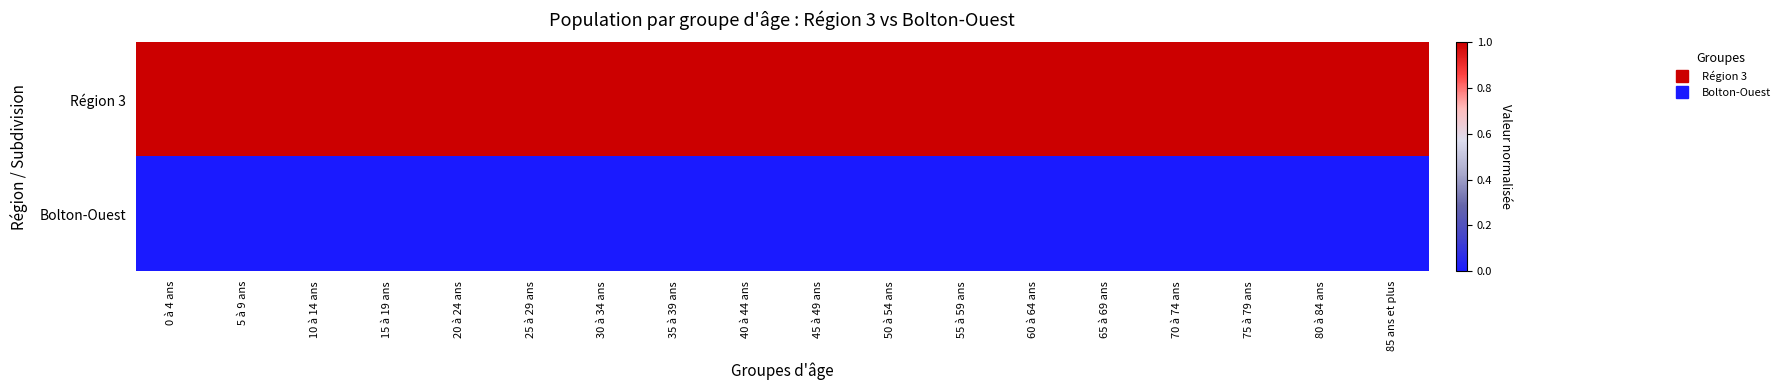

What is the spread (max minus min) of values at 20 à 24 ans?

1